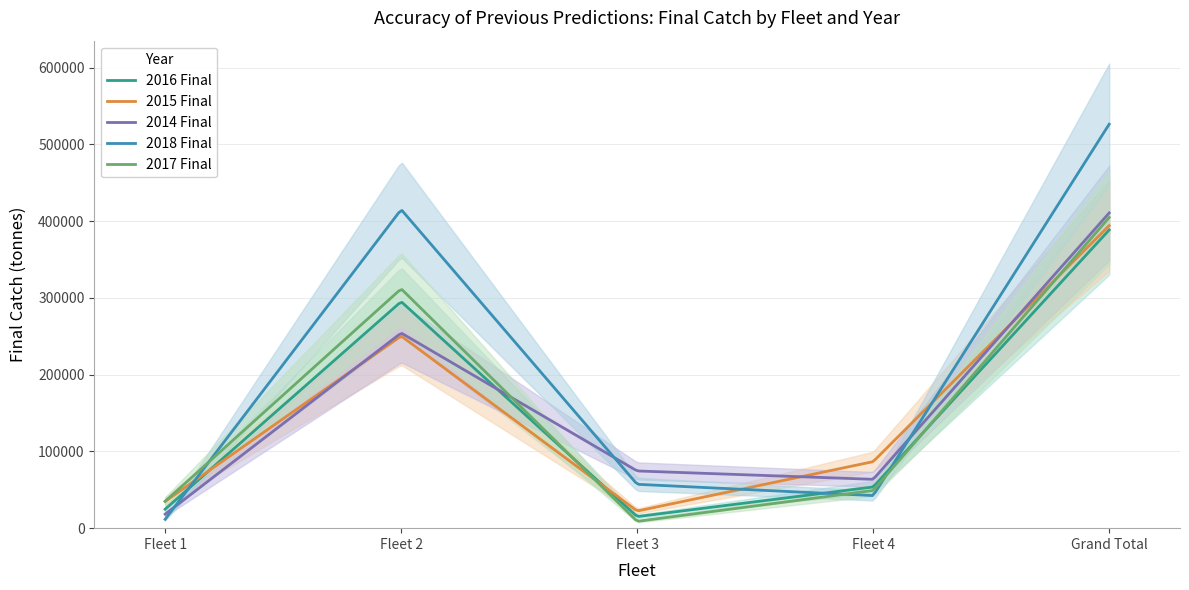

True or false: 2015 Final has more than 0 points higher than both neighbors.

True